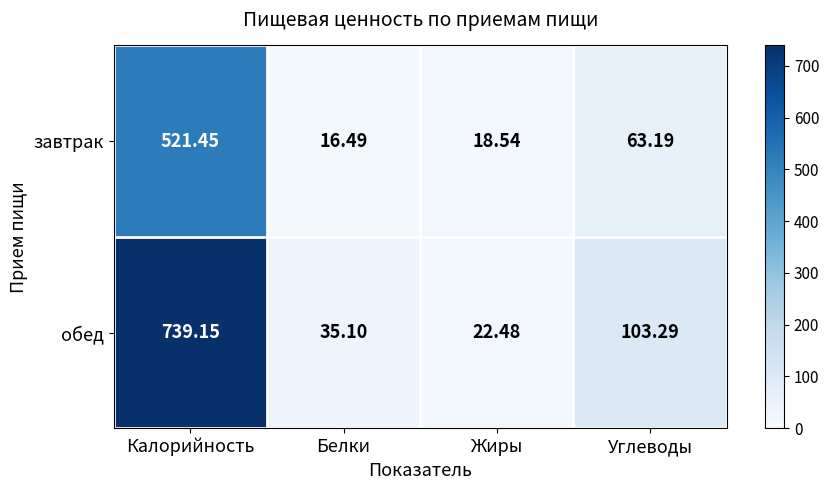

Between Калорийность and Жиры, which series saw the biggest shift?

обед